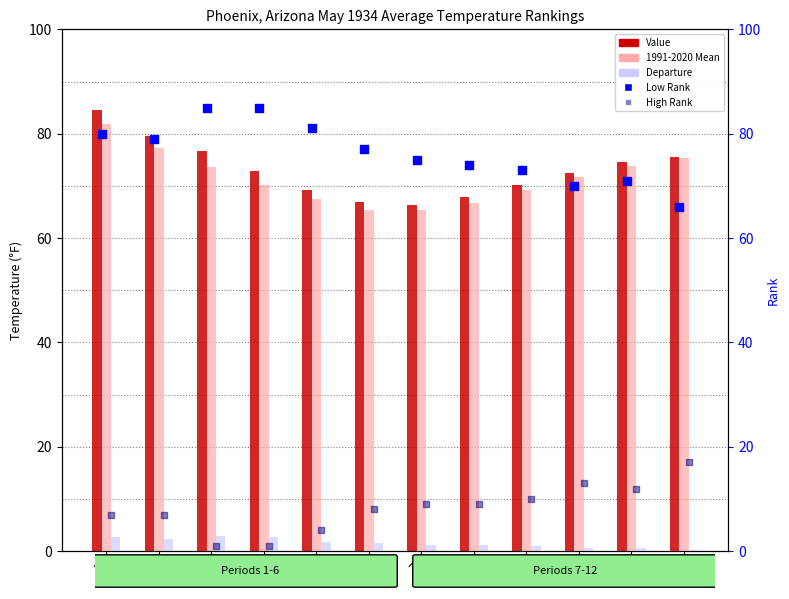

At which category is the sum across all series the highest?

1